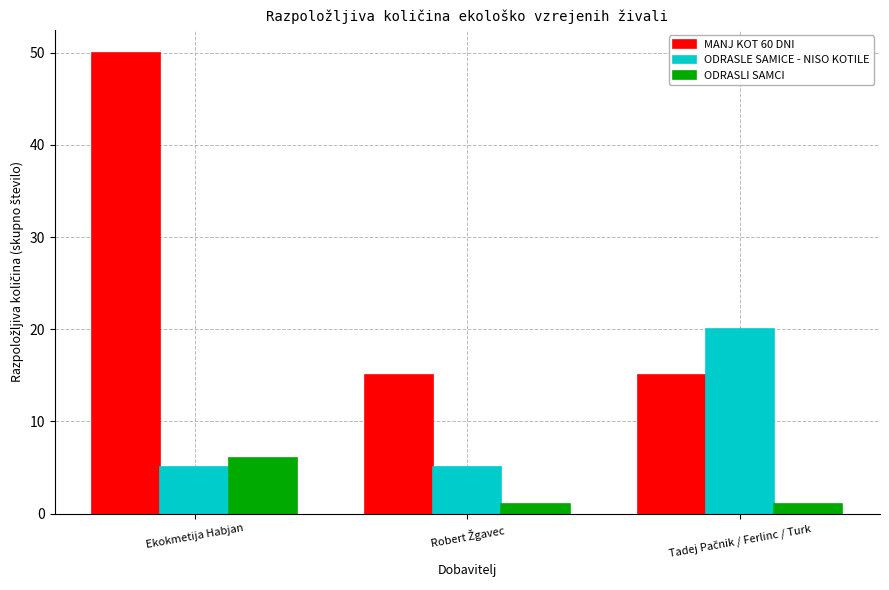

At how many categories does at least one series exceed 41?

1